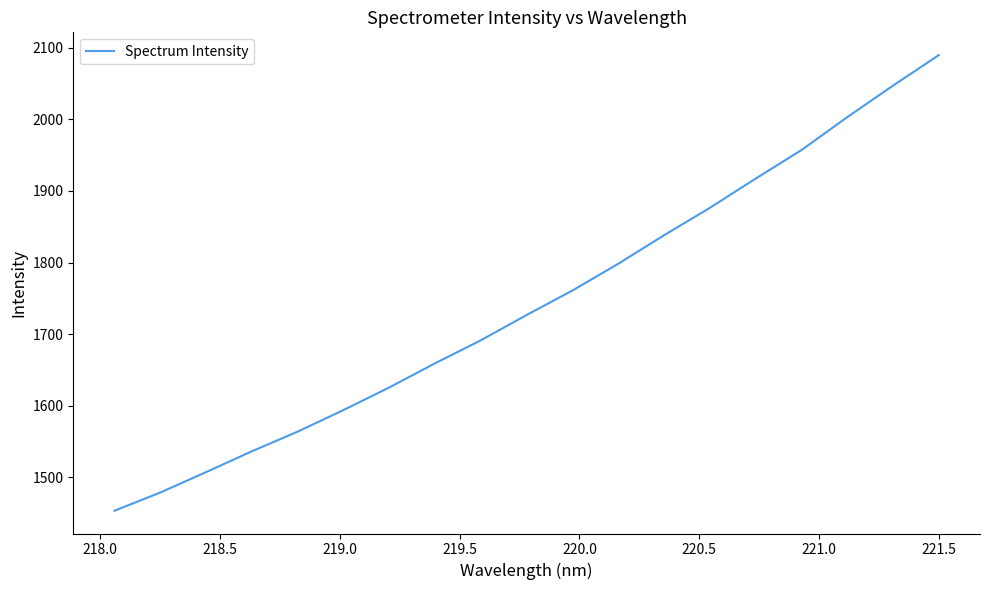

What is the difference between the maximum and minimum values?

636.2